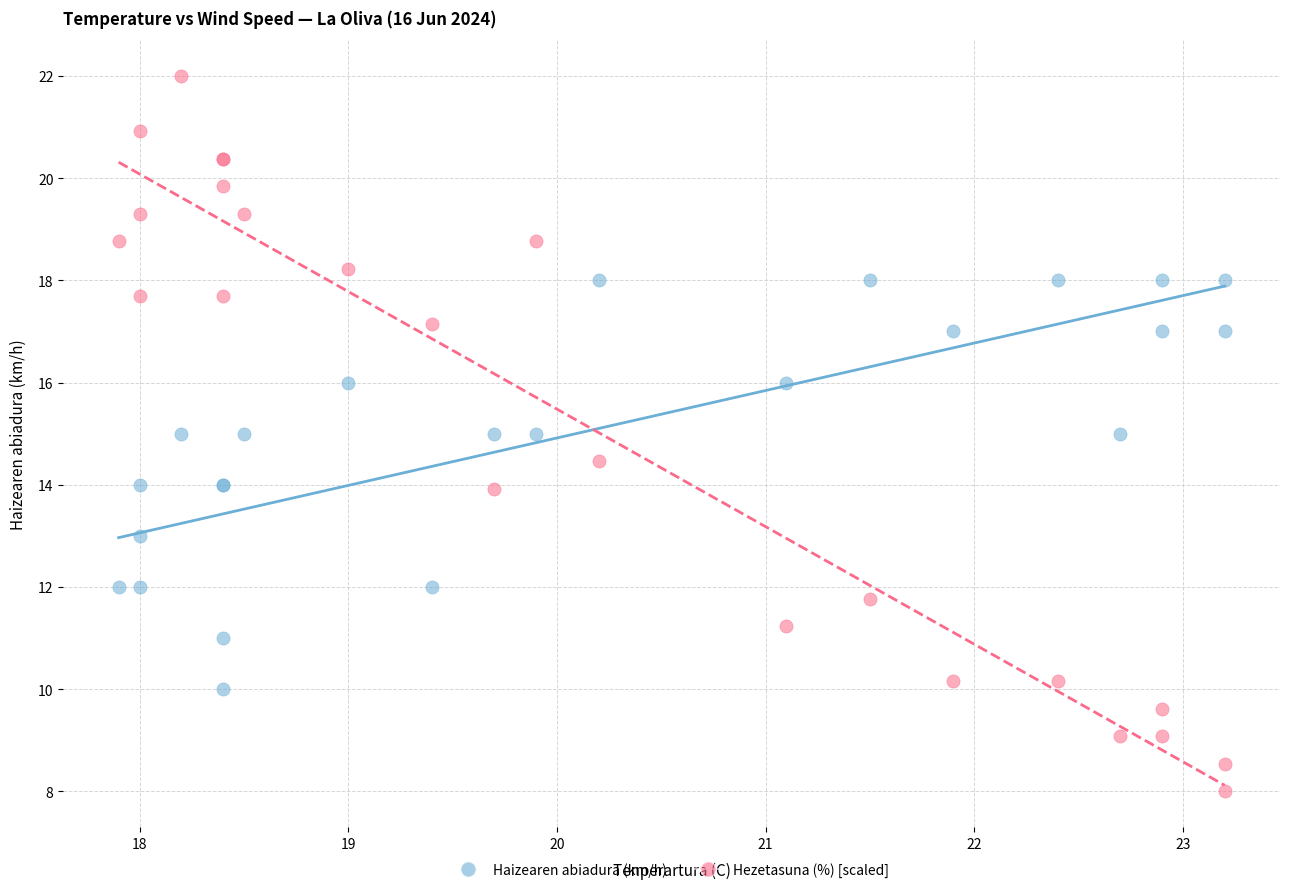

Which series contains the highest Y value?

Hezetasuna (%) [scaled]